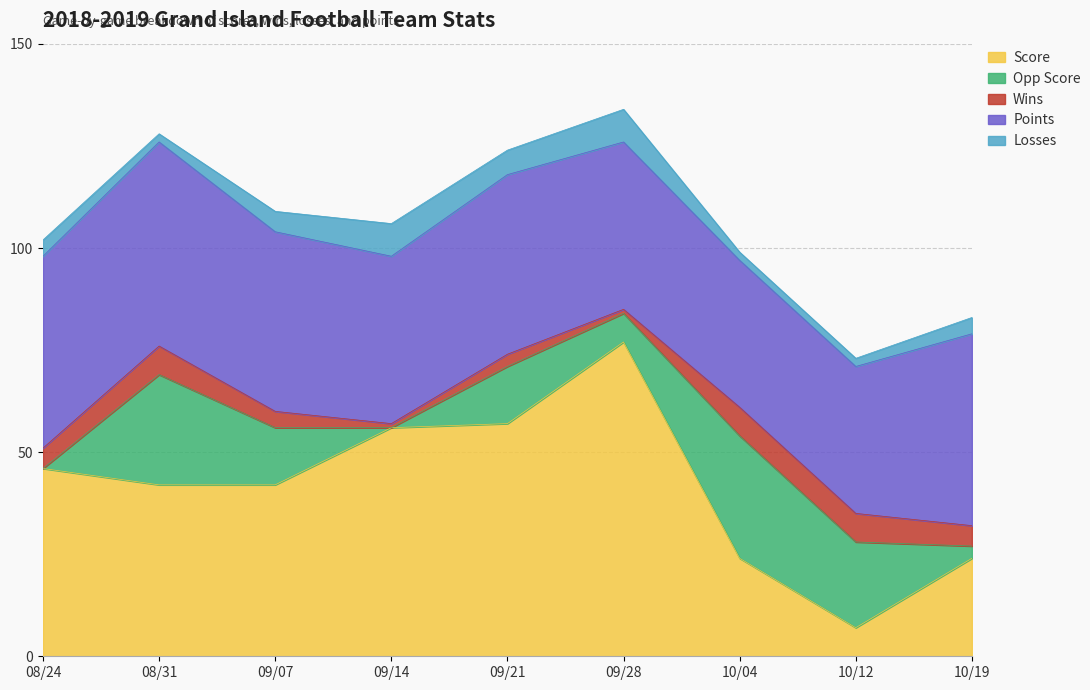

Reading left to right, what are all the values shown in this chart?

Score: 08/24=46	08/31=42	09/07=42	09/14=56	09/21=57	09/28=77	10/04=24	10/12=7	10/19=24
Opp Score: 08/24=0	08/31=27	09/07=14	09/14=0	09/21=14	09/28=7	10/04=30	10/12=21	10/19=3
Wins: 08/24=5	08/31=7	09/07=4	09/14=1	09/21=3	09/28=1	10/04=7	10/12=7	10/19=5
Points: 08/24=47	08/31=50	09/07=44	09/14=41	09/21=44	09/28=41	10/04=36	10/12=36	10/19=47
Losses: 08/24=4	08/31=2	09/07=5	09/14=8	09/21=6	09/28=8	10/04=2	10/12=2	10/19=4